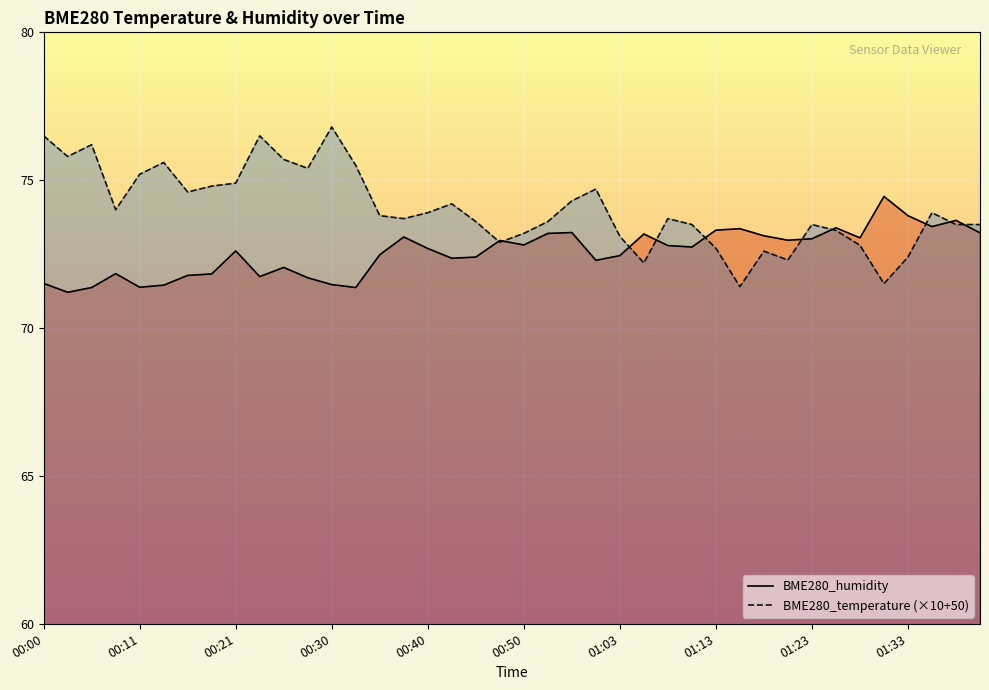

How many values in the BME280_temperature (×10+50) series are below 73?

9